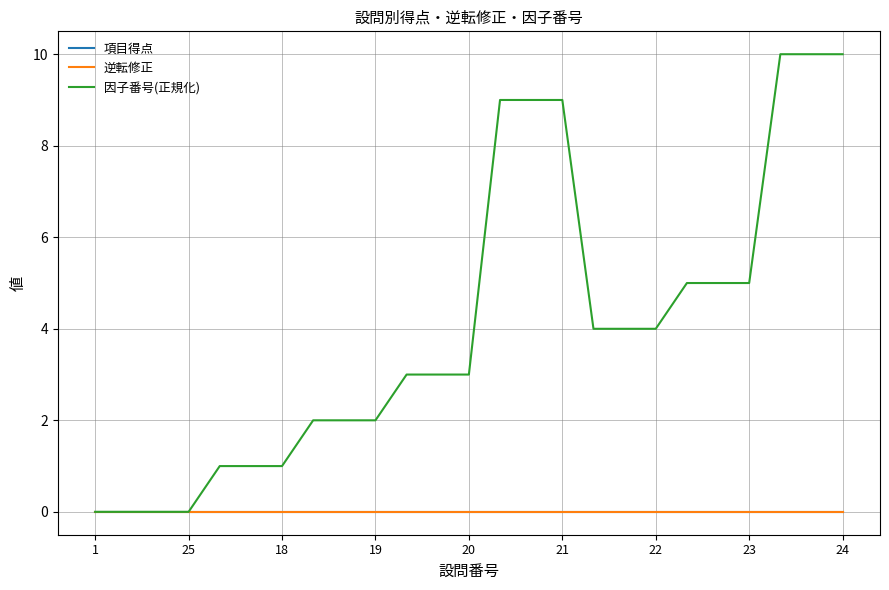

Does the chart display data point markers on the line(s)?

No